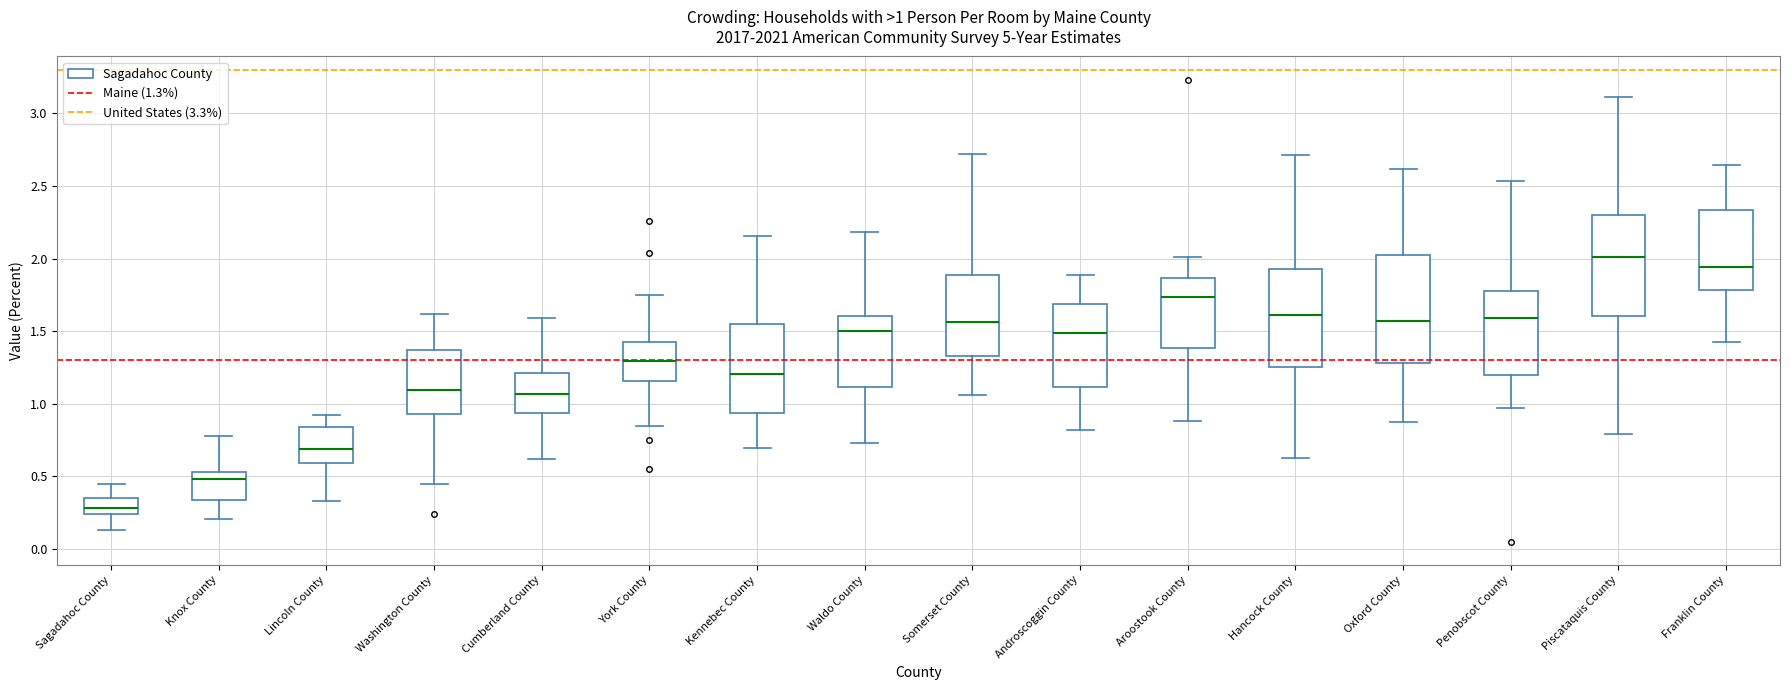

Which box has the lowest median line?

Sagadahoc County